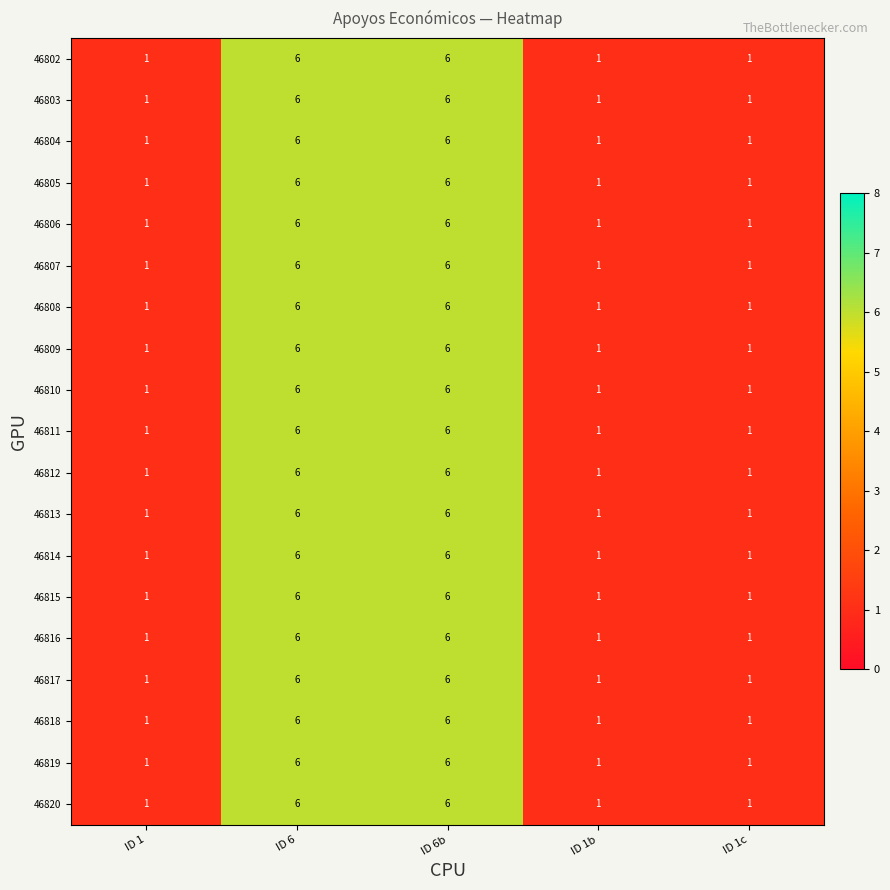

What is the sum of all 46802 values?

15